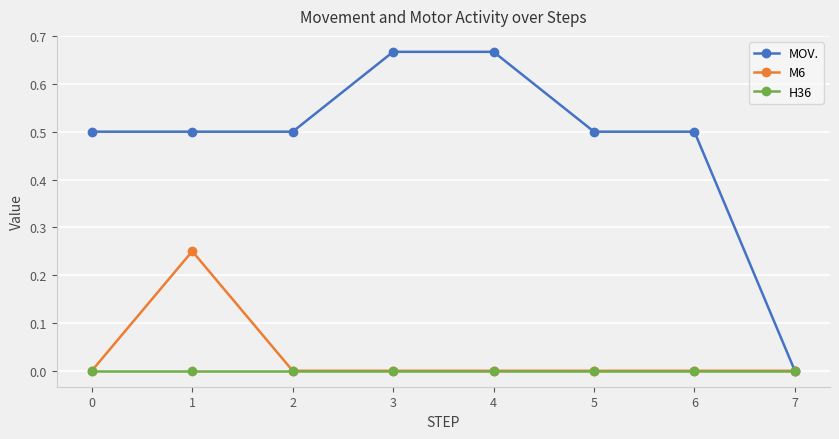

What is the value of the MOV. point at the 3rd from the left?

0.5